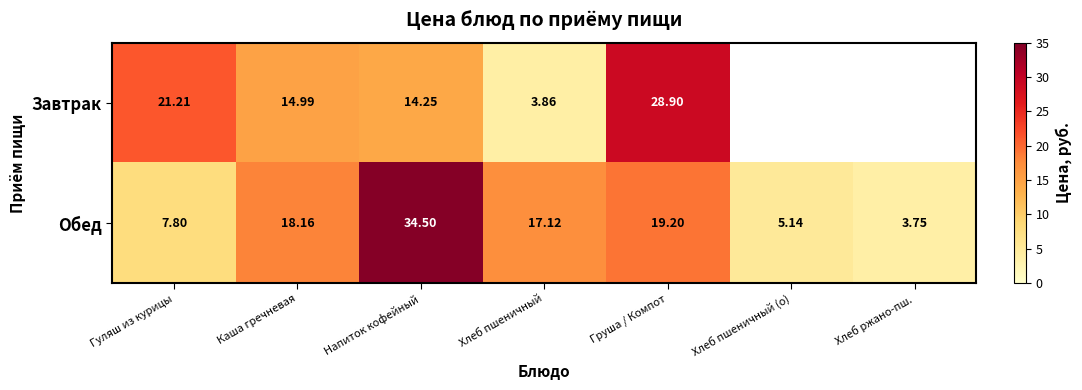

Where is Обед nearest to the value 19?

Груша / Компот